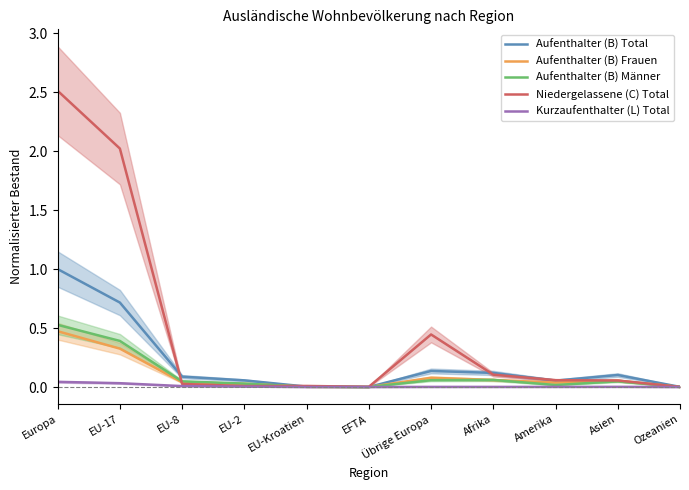

What is the difference between the Aufenthalter (B) Total values at Afrika and Ozeanien?

0.1